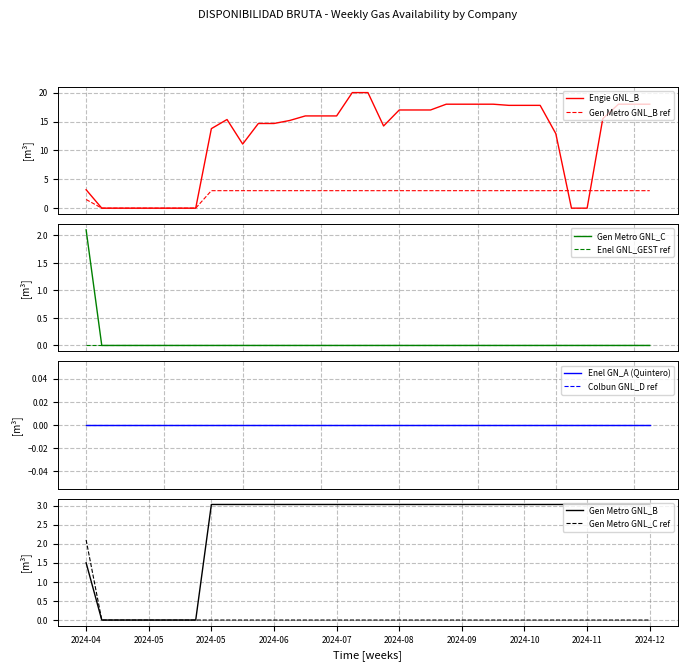

True or false: Gen Metro GNL_B has a value of 3.0 at 2024-08-15.

True